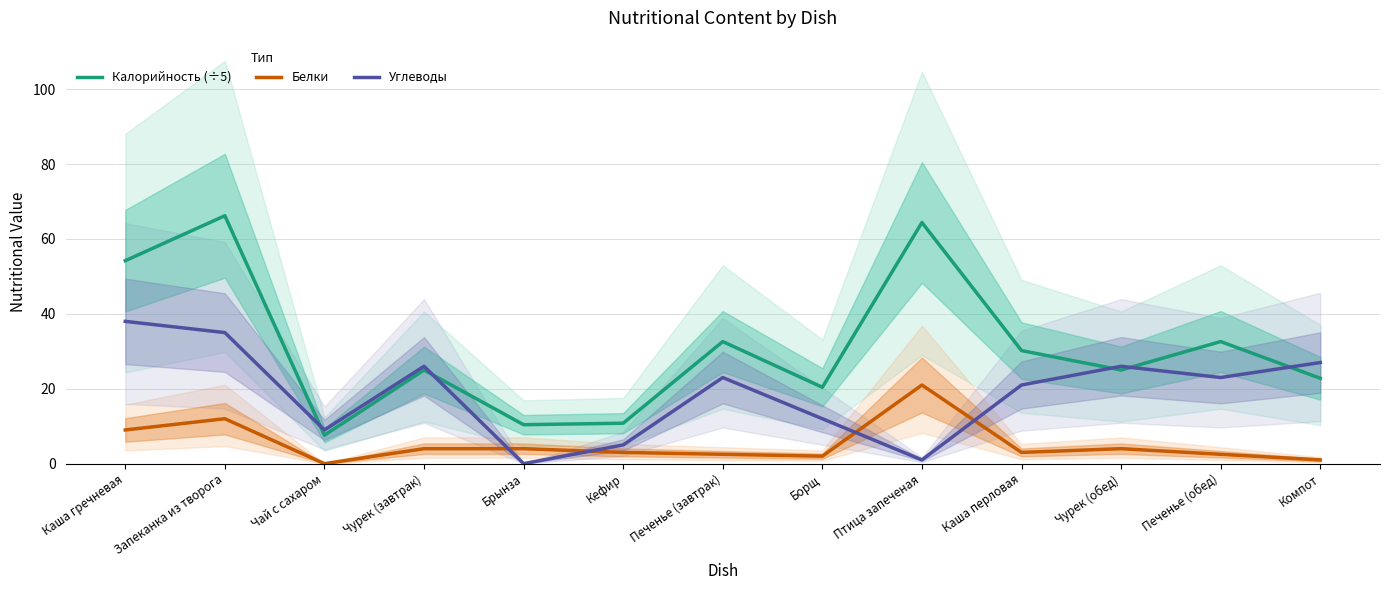

What position from the left is Кефир?

6